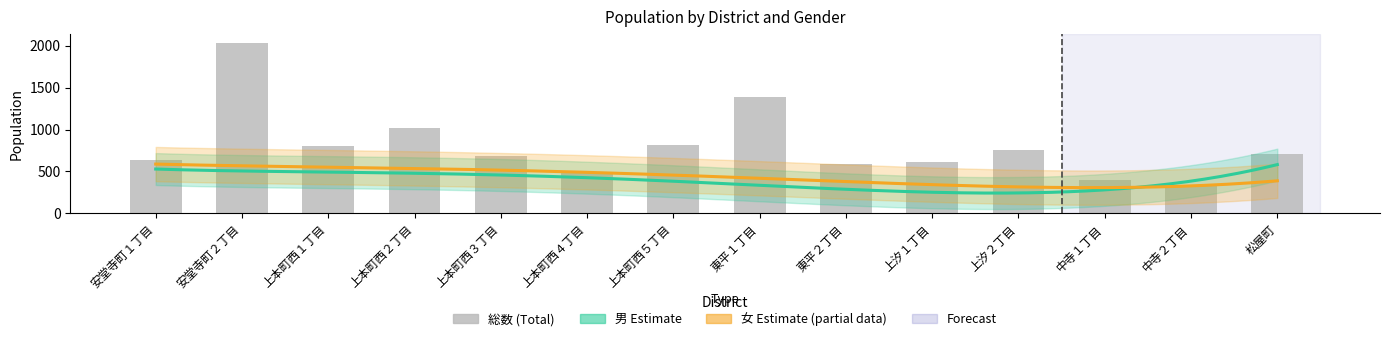

The 男 (Male) series shows 261 at 上汐１丁目. True or false?

True